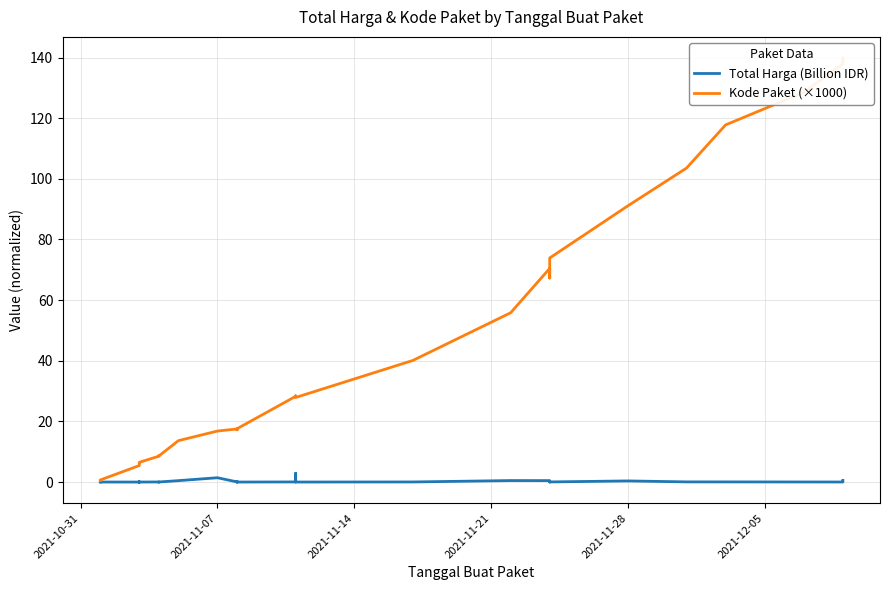

What is the highest value of the Kode Paket (×1000) series?

139.8